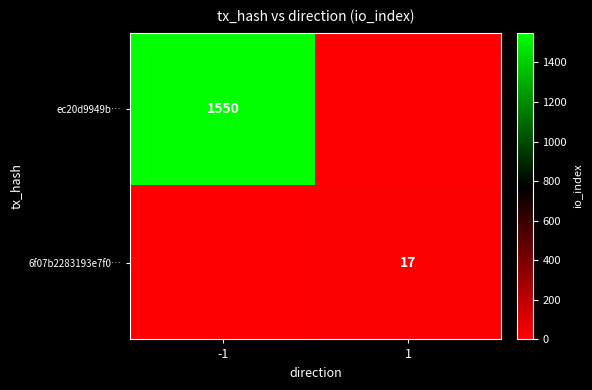

Count the number of categories in the chart.

2